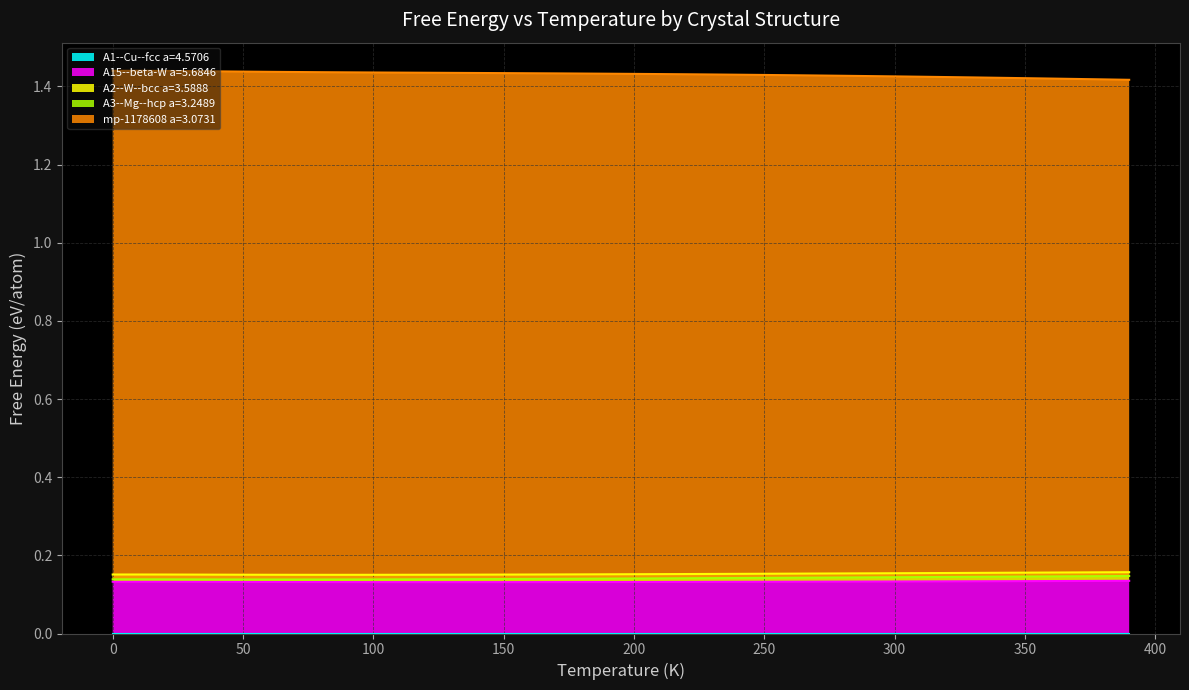

At which label is A1--Cu--fcc a=4.5706 closest to 0?

60